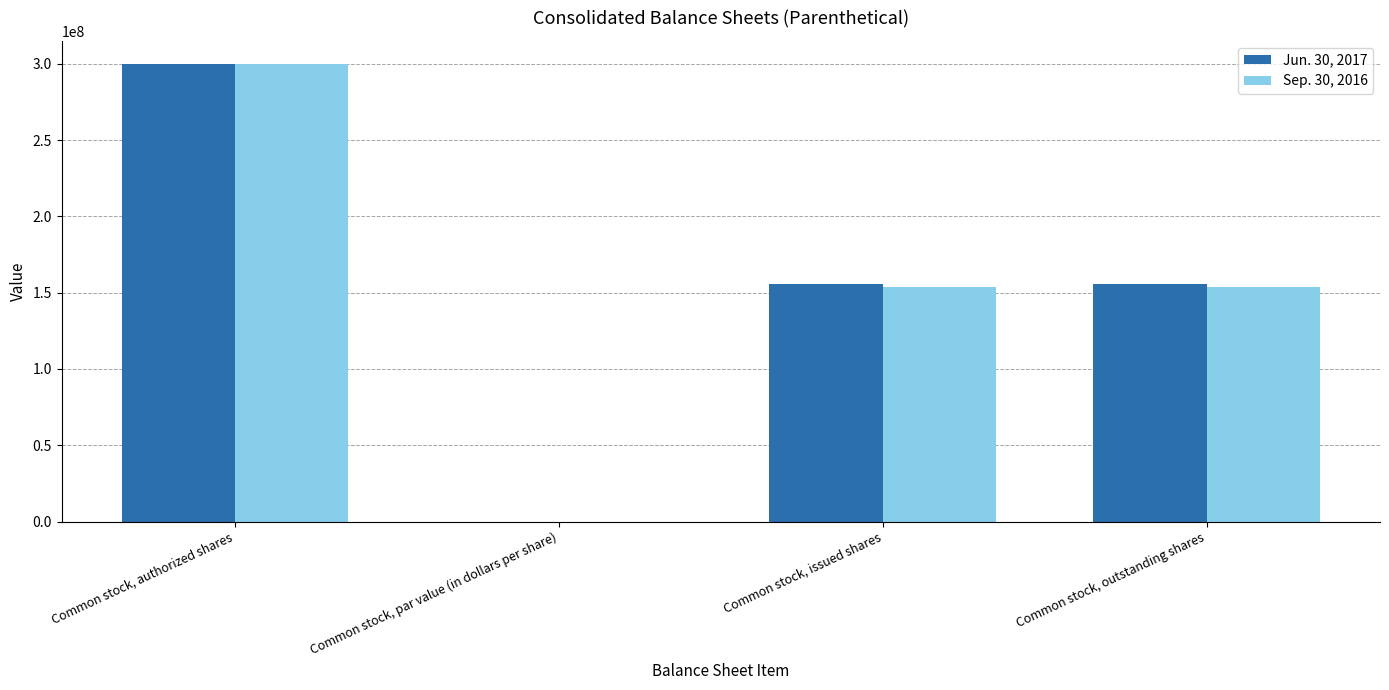

What is the total value across all series at Common stock, authorized shares?

600000000.0